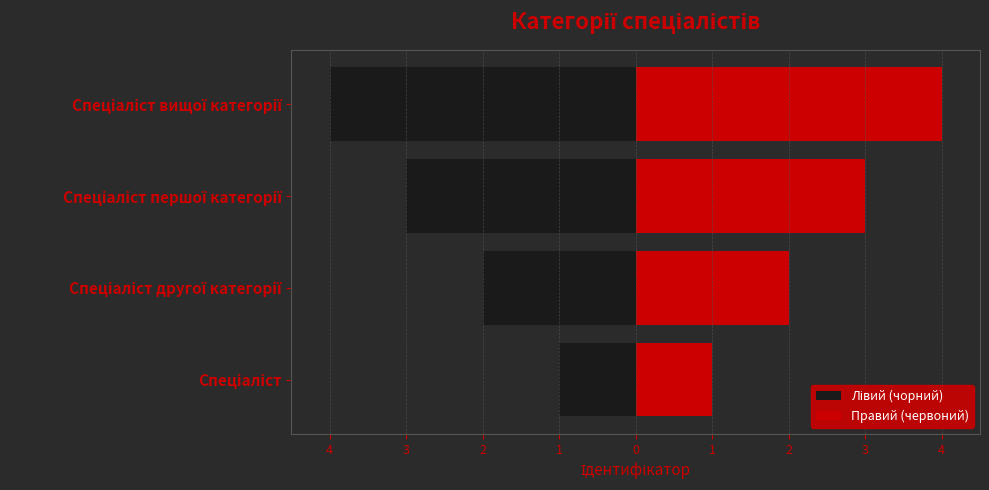

Reading left to right, extract all data points from this chart.

Лівий (чорний): -1	-2	-3	-4
Правий (червоний): 1	2	3	4